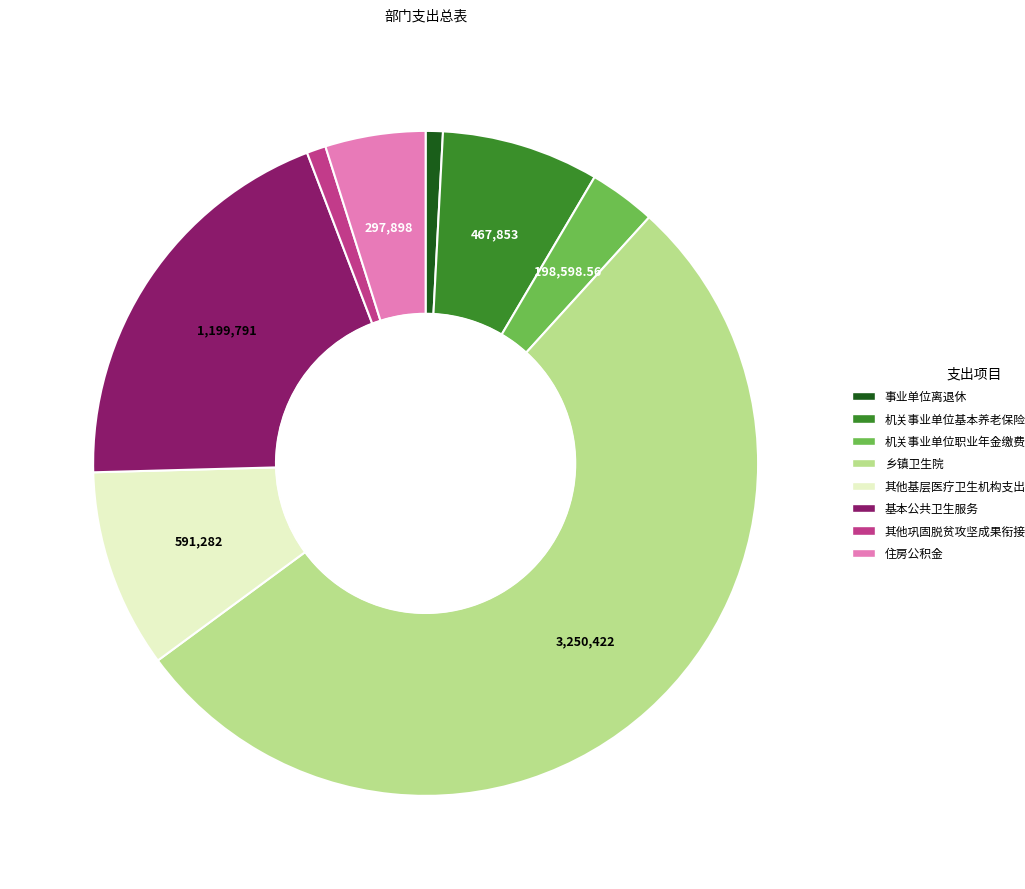

What is the ratio of the value at 机关事业单位职业年金缴费支出 to the value at 事业单位离退休?

3.9